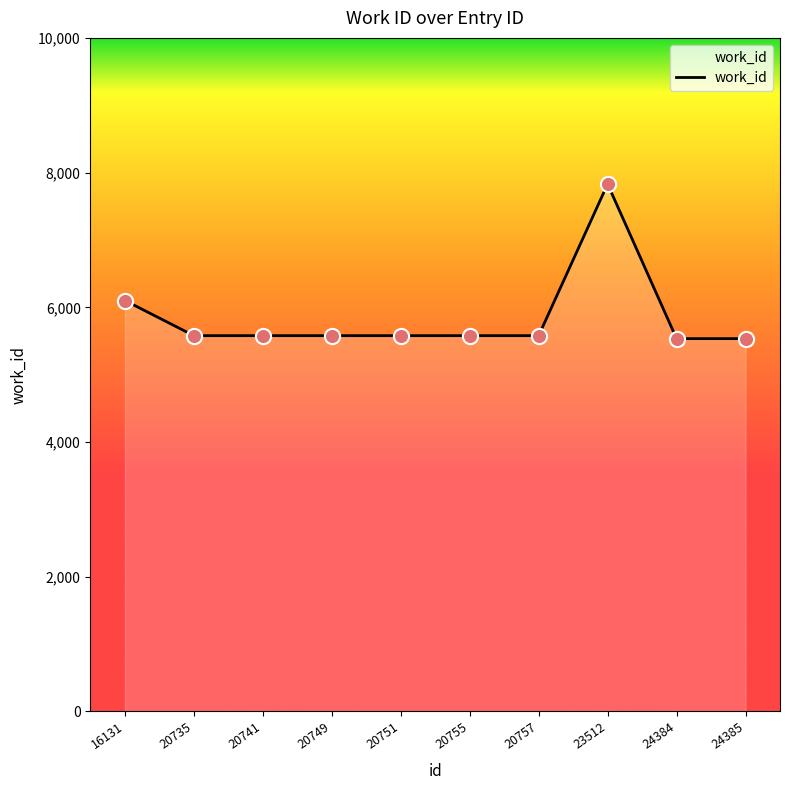

Approximately how many times larger is the value at 20755 compared to 20757?

1.0